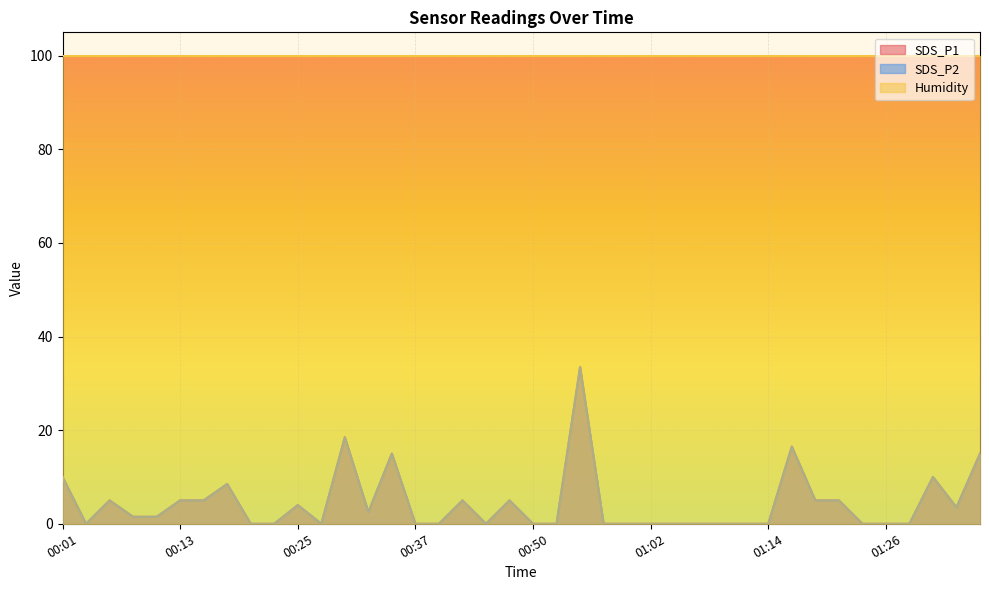

Rank the categories by SDS_P1 value from highest to lowest.

00:54, 00:30, 01:16, 00:35, 01:36, 00:01, 01:31, 00:18, 00:06, 00:13, 00:16, 00:42, 00:47, 01:19, 01:21, 00:25, 01:33, 00:33, 00:08, 00:11, 00:03, 00:20, 00:23, 00:28, 00:37, 00:40, 00:45, 00:50, 00:52, 00:57, 00:59, 01:02, 01:04, 01:07, 01:09, 01:11, 01:14, 01:24, 01:26, 01:28